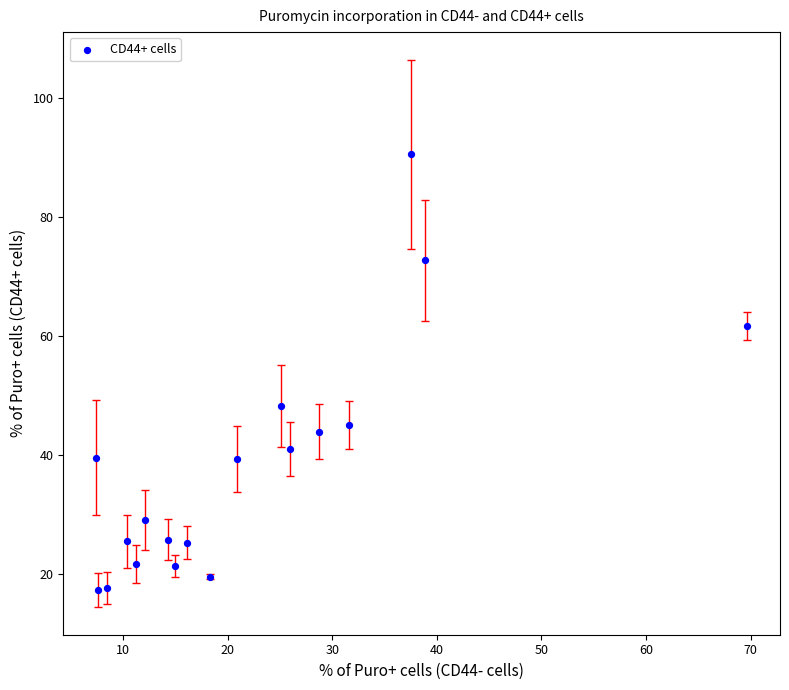

What Y value in the scatter plot is closest to 53?

48.2